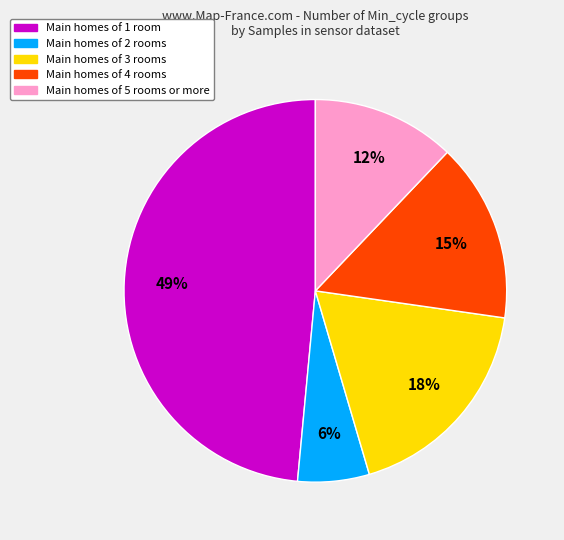

Is there any slice that represents more than half of the pie?

No